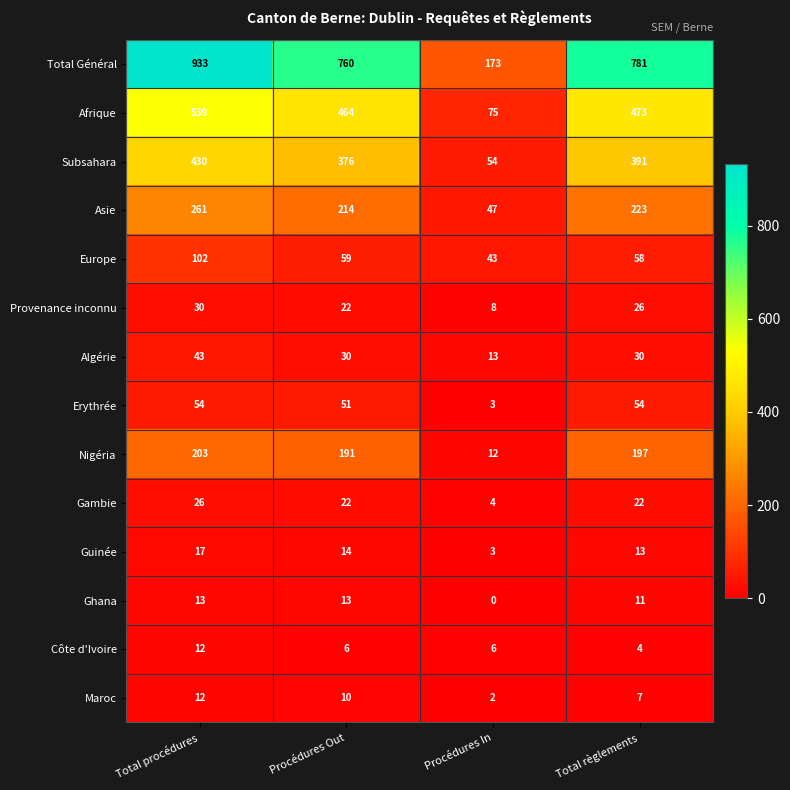

The Côte d'Ivoire series shows 10 at Procédures Out. True or false?

False